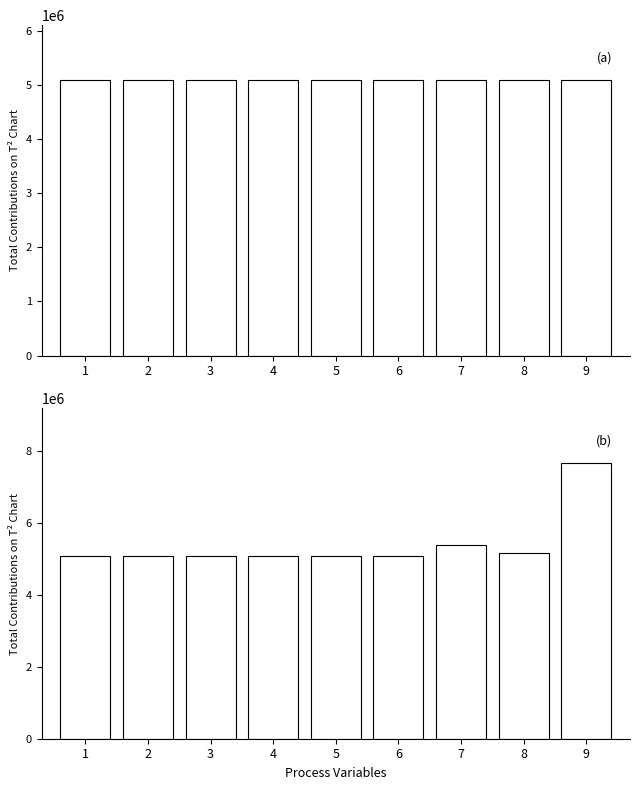

At which category does the chart reach its minimum across all series?

1